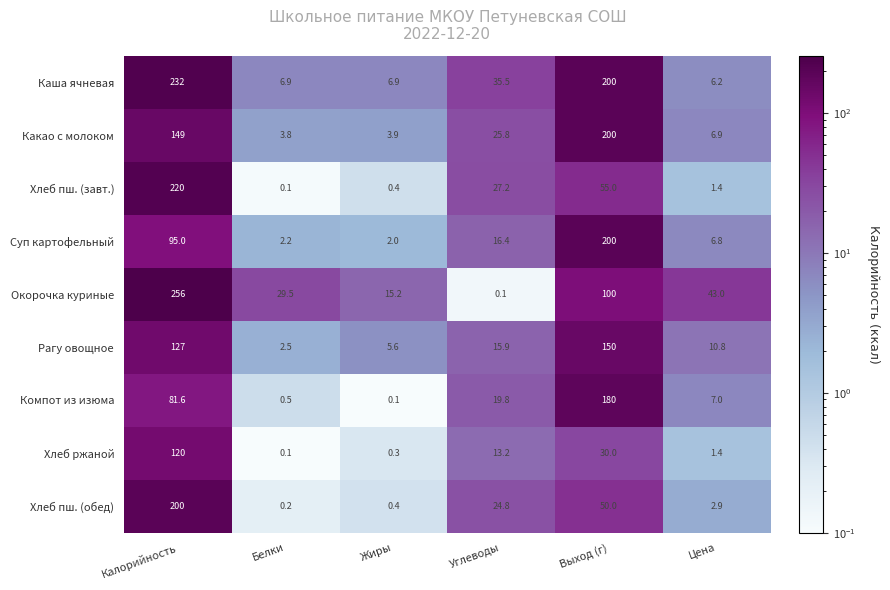

Which series has the widest spread of values?

Окорочка куриные